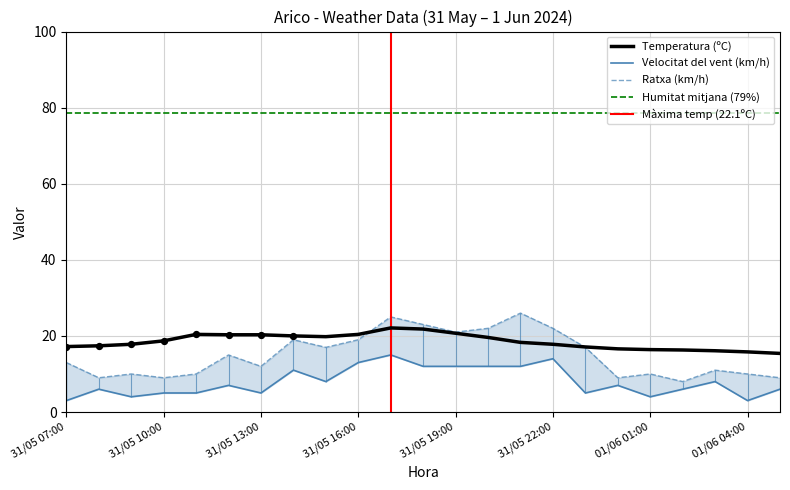

At how many categories does at least one series exceed 23?

2